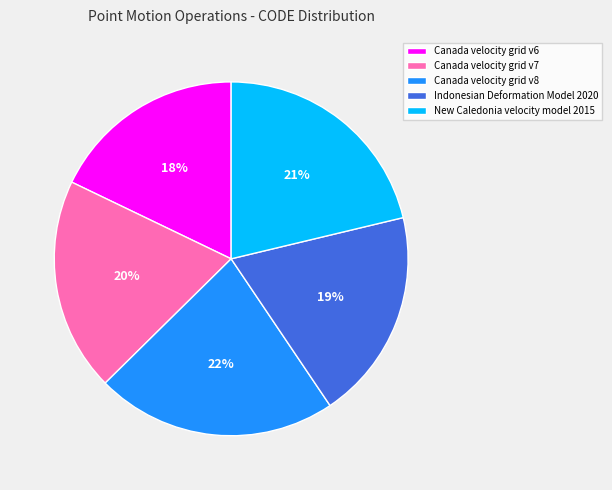

Does Indonesian Deformation Model 2020 represent more than half of the total?

No